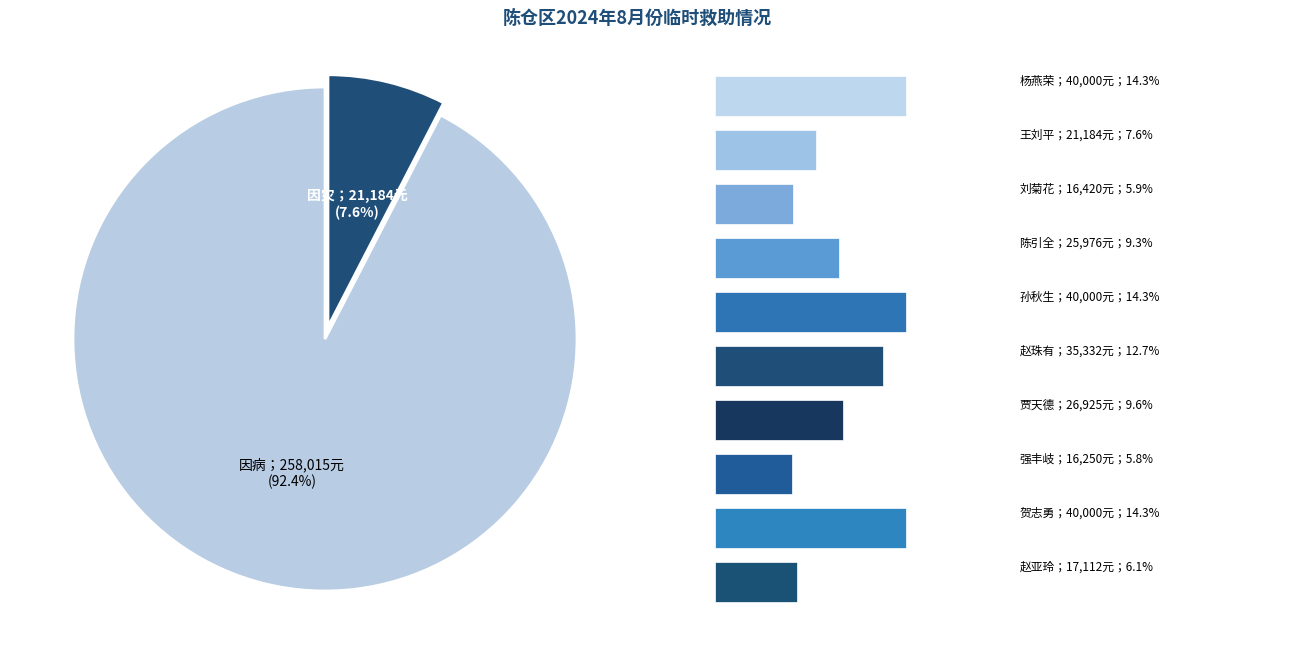

What is the total percentage of 贺志勇 and 陈引全?

23.6%